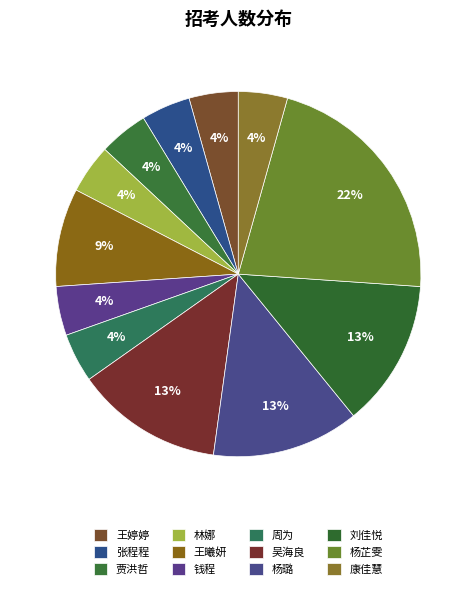

Which slice is the largest?

杨芷雯